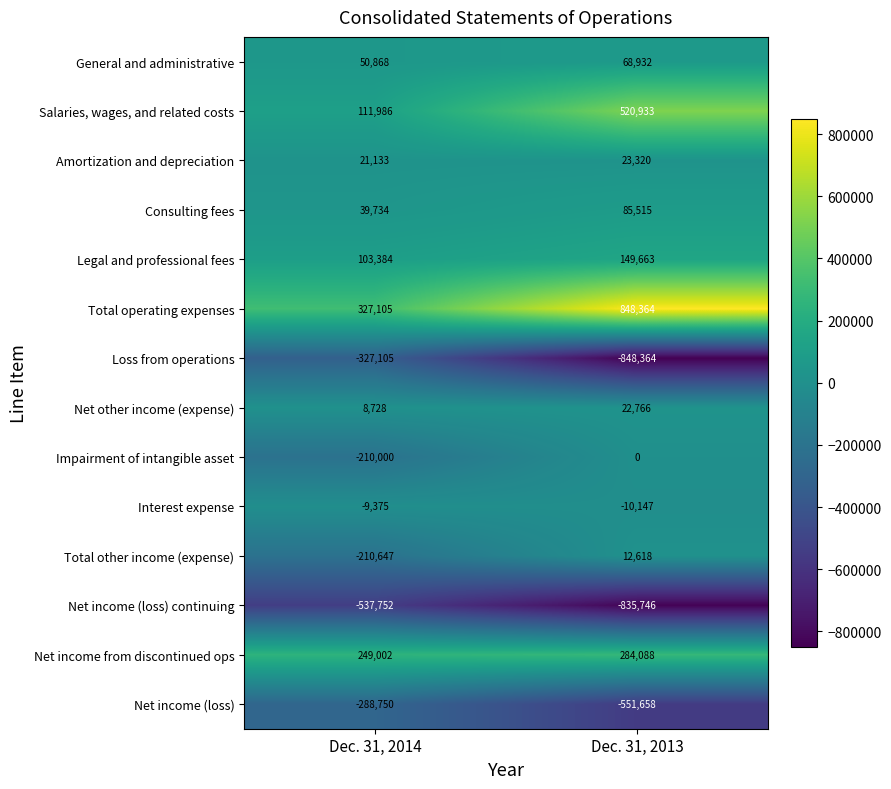

At which label is Net income from discontinued ops closest to 266545?

Dec. 31, 2014